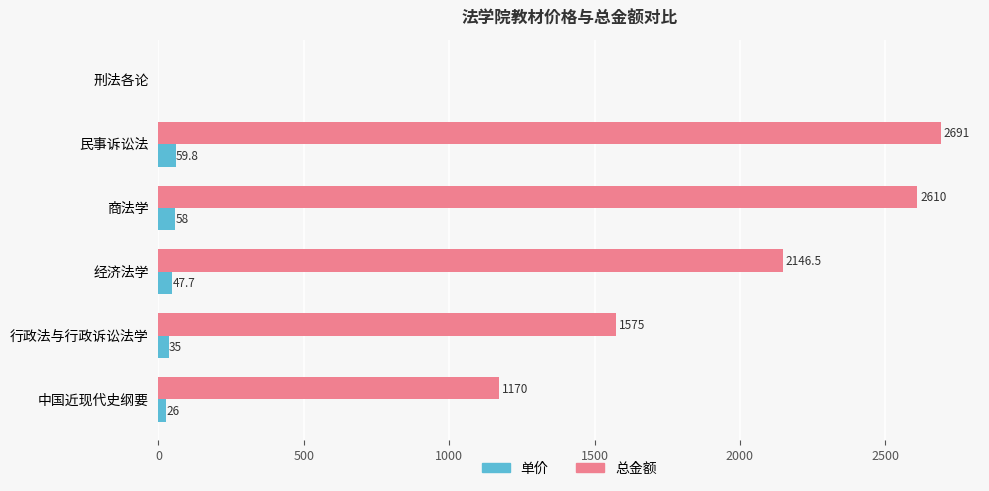

Between 商法学 and 行政法与行政诉讼法学, which series saw the biggest shift?

总金额